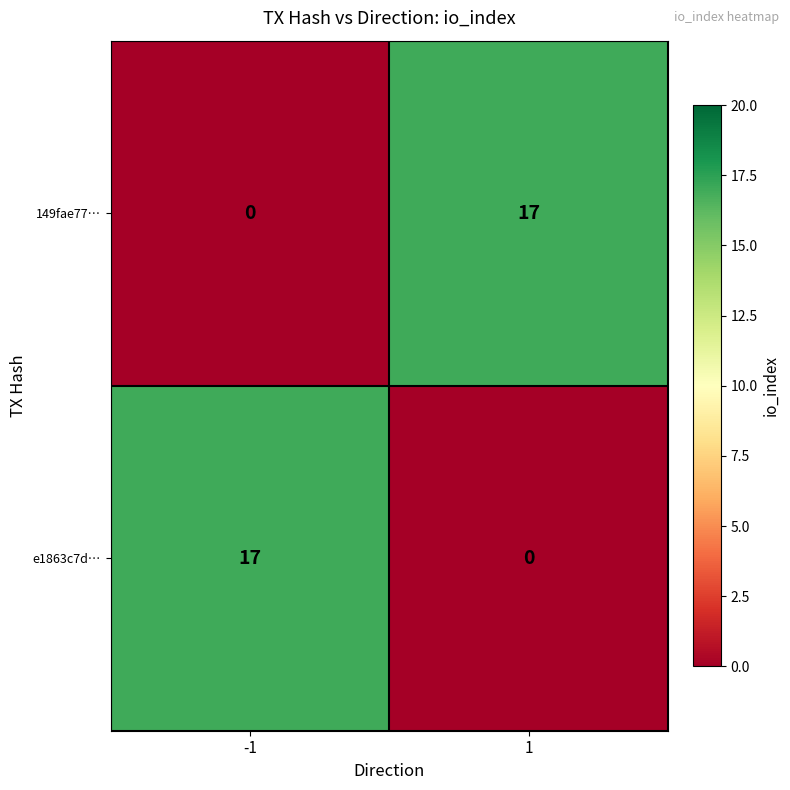

Rank the series at 1 from lowest to highest value.

e1863c7d…, 149fae77…